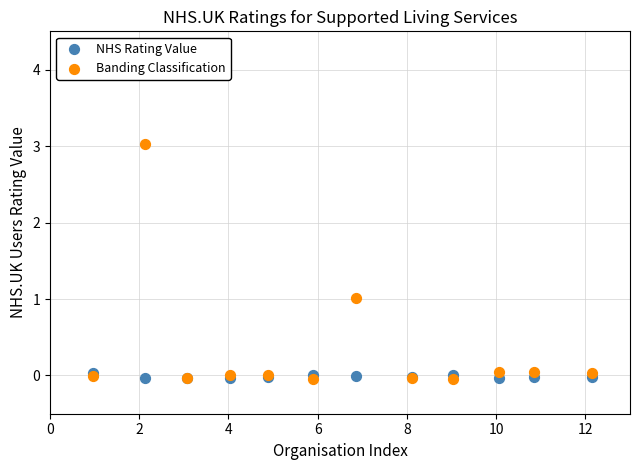

Which series contains the highest Y value?

Banding Classification